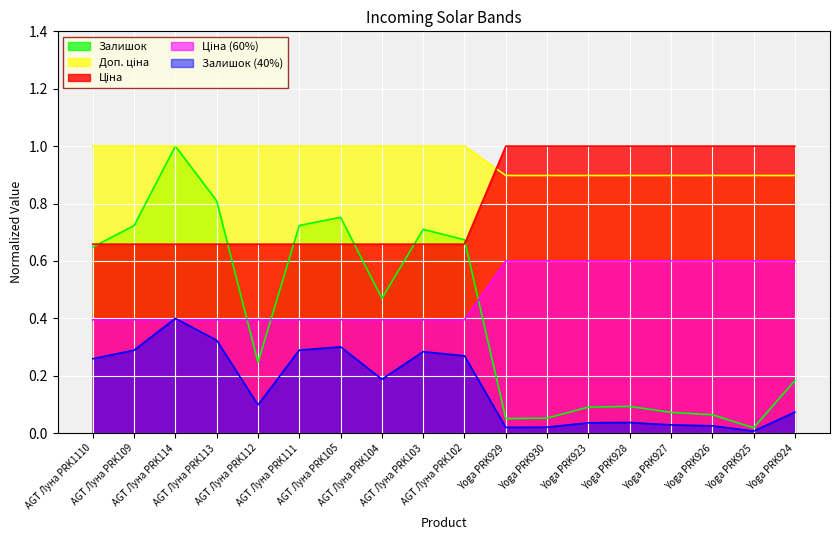

Which has a higher value, Yoga PRK927 or AGT Луна PRK1110?

AGT Луна PRK1110